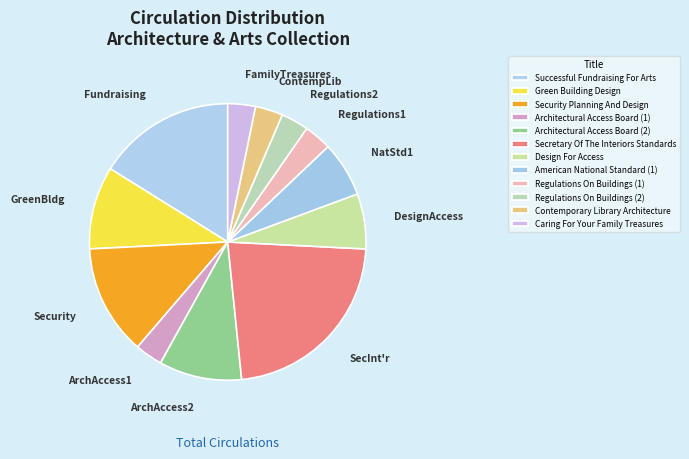

Do Regulations On Buildings (1) and Design For Access together represent more than half of the pie?

No